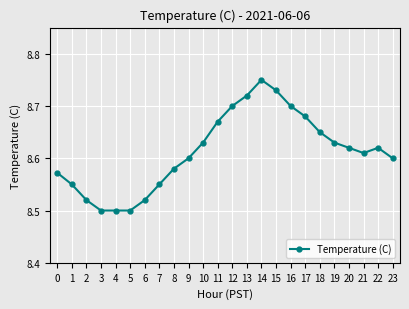

Which has a higher value, 0 or 13?

13